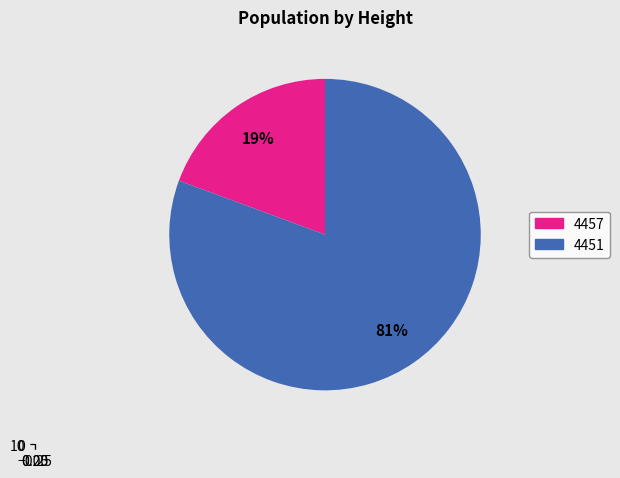

Is it true that 4457 is 10% of the pie?

False